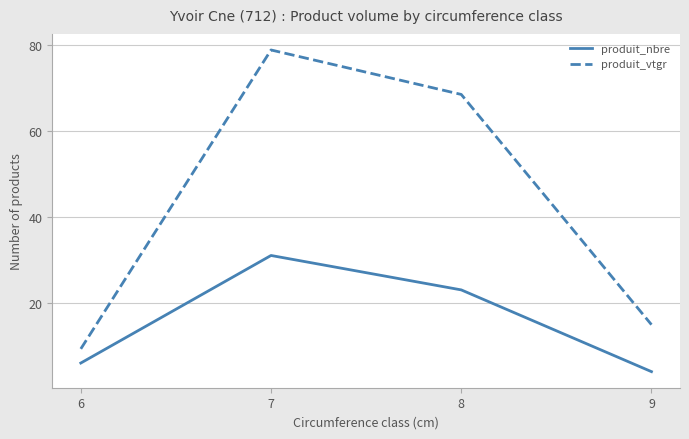

What is the difference between the maximum and minimum values in the produit_vtgr series?

69.5